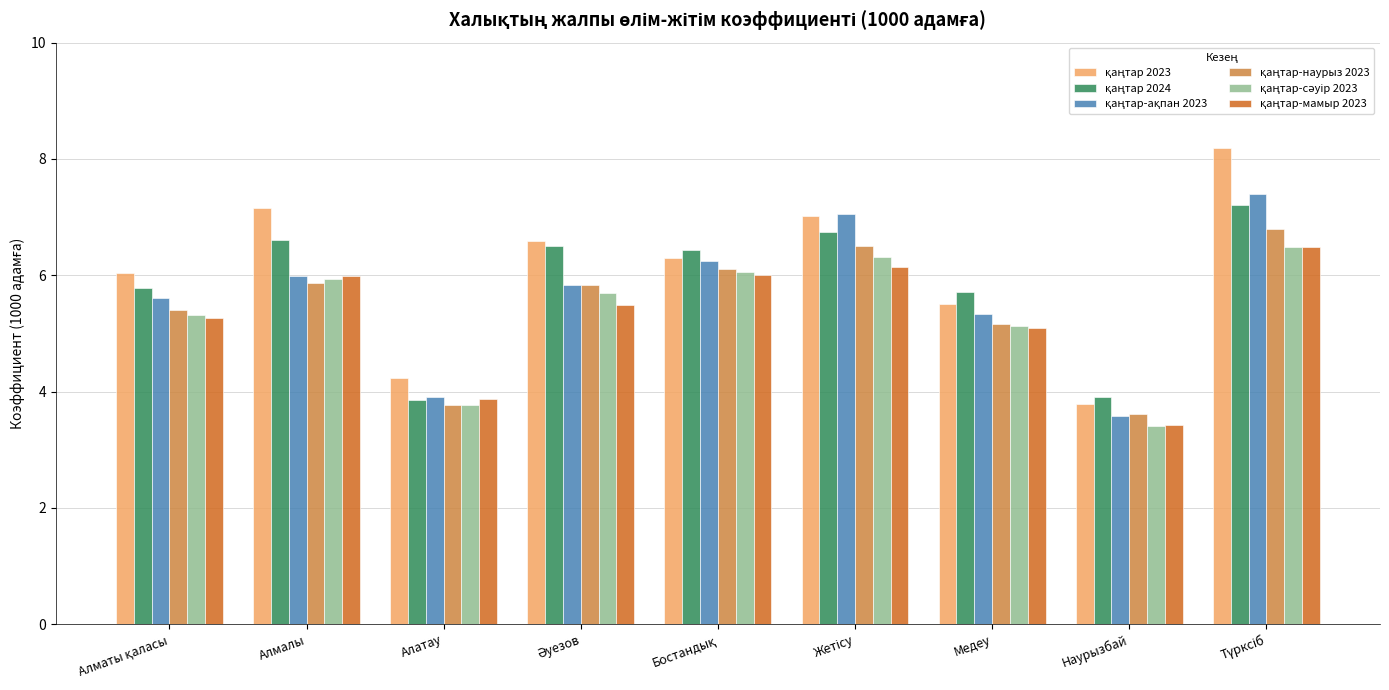

What is the maximum value shown in the chart?

8.2